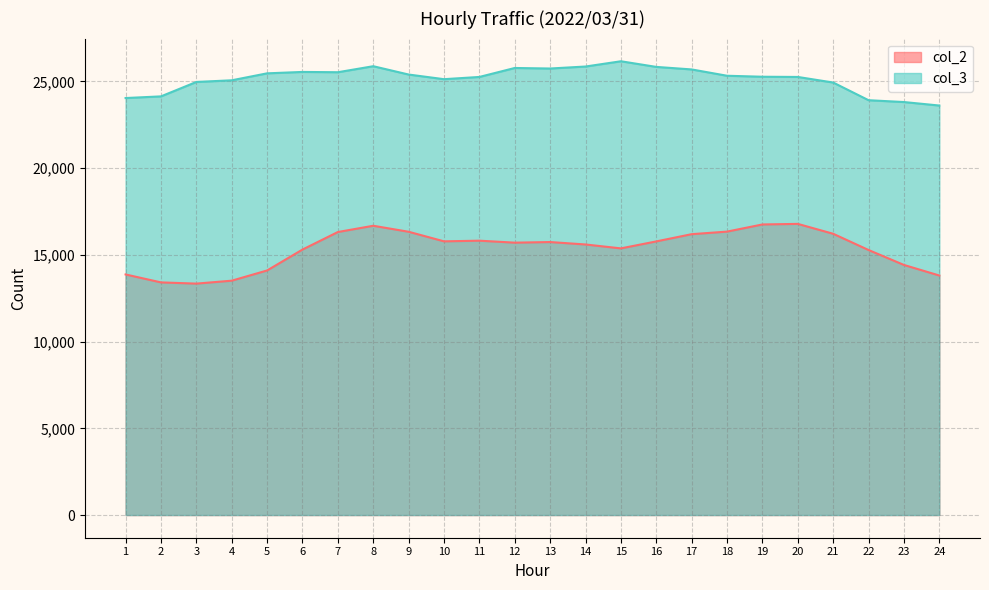

Rank the series by their average value, from lowest to highest.

col_2, col_3